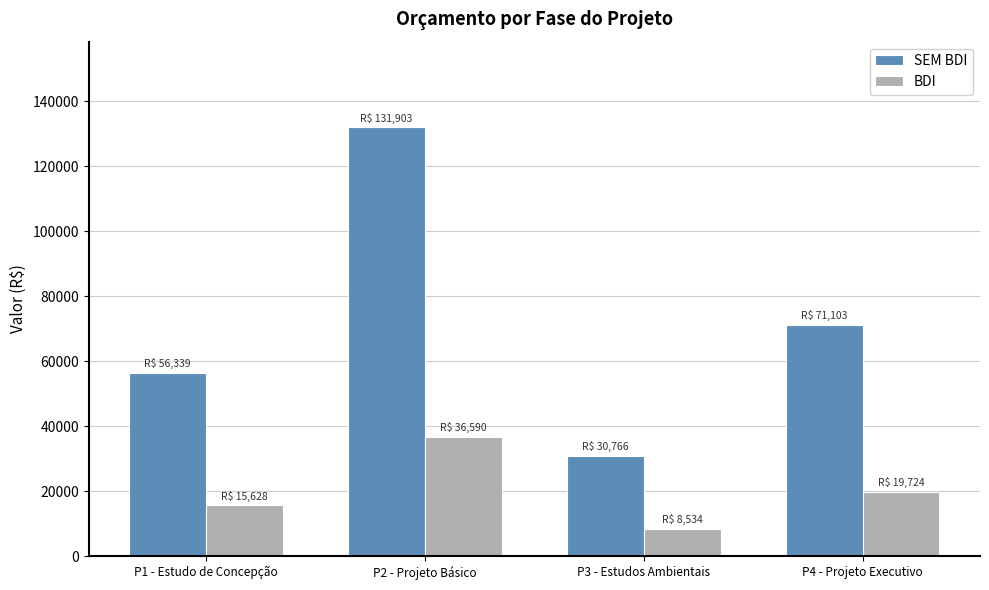

List the labels in order of SEM BDI value, largest first.

P2 - Projeto Básico, P4 - Projeto Executivo, P1 - Estudo de Concepção, P3 - Estudos Ambientais